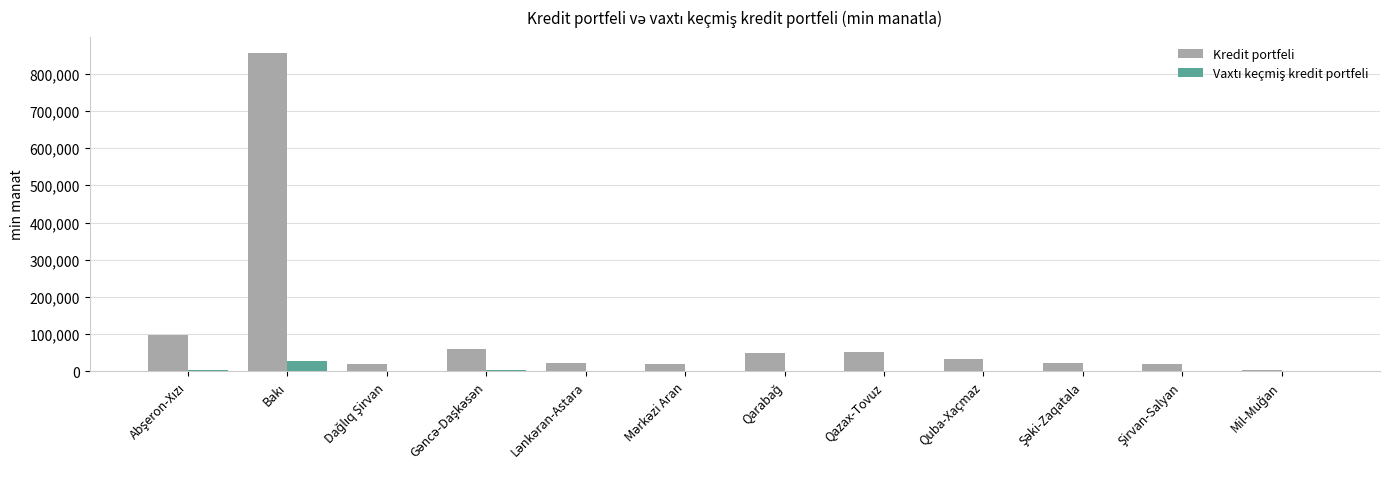

How many categories are shown in the chart?

12